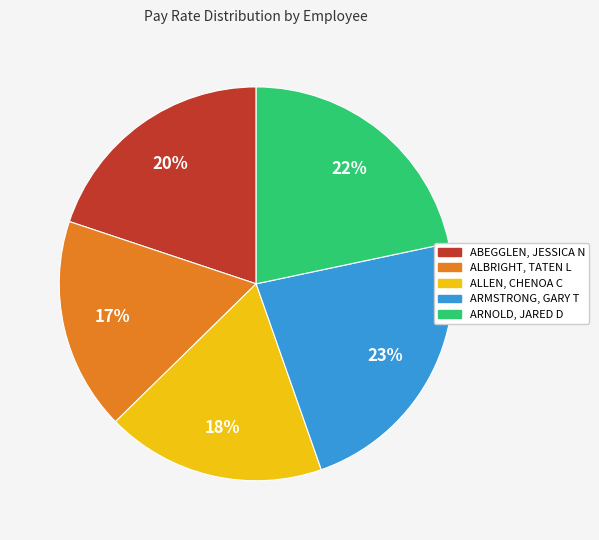

Does any single category account for the majority?

No